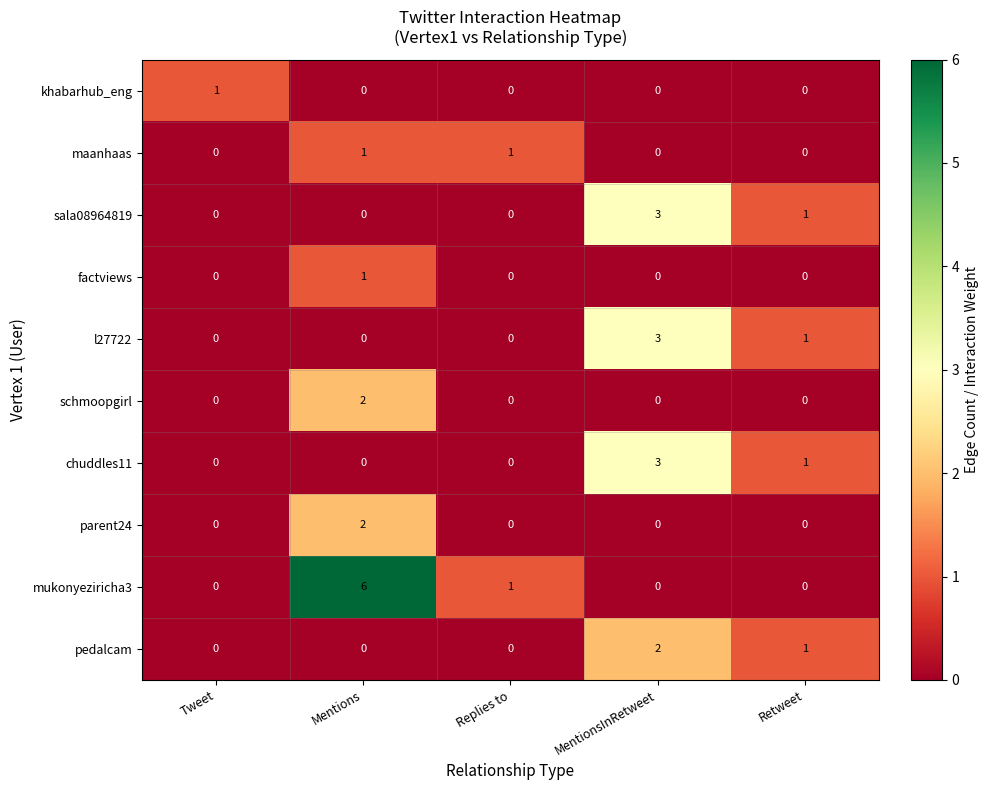

Where is mukonyeziricha3 nearest to the value 3?

Replies to